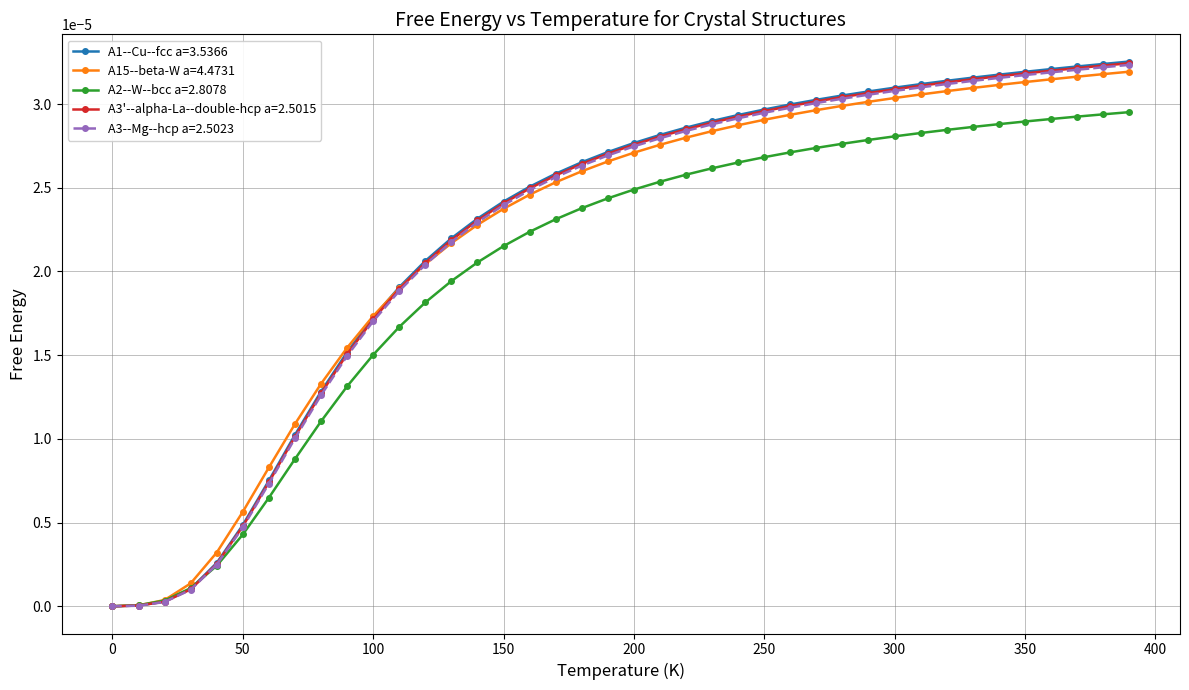

Which series has the widest spread of values?

A1--Cu--fcc a=3.5366